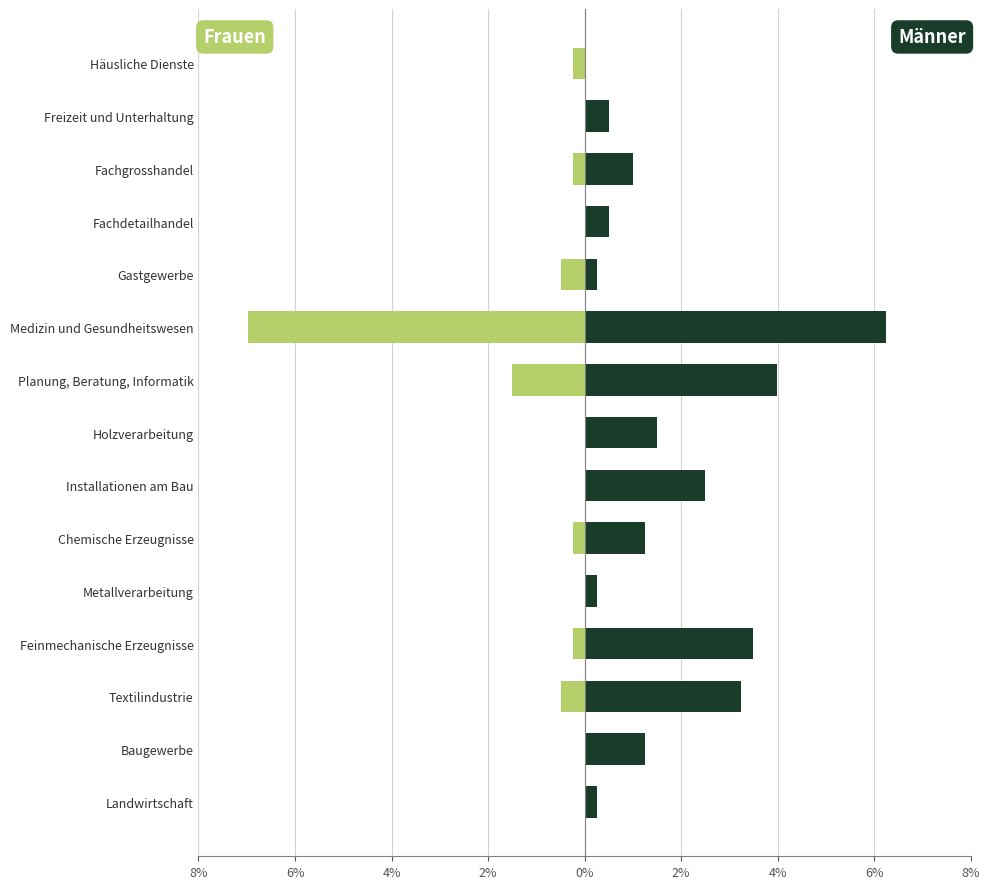

Reading right to left, what are all the values shown in this chart?

Frauen: -0.2	0.0	-0.2	0.0	-0.5	-7.0	-1.5	0.0	0.0	-0.2	0.0	-0.2	-0.5	0.0	0.0
Männer: 0.0	0.5	1.0	0.5	0.2	6.2	4.0	1.5	2.5	1.2	0.2	3.5	3.2	1.2	0.2